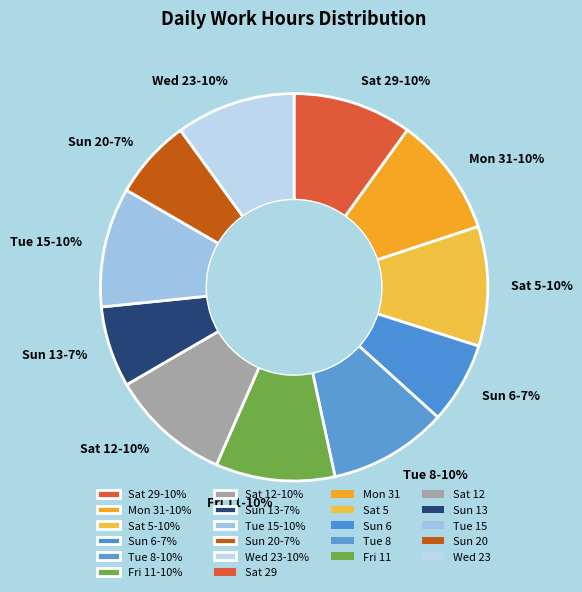

To the nearest percent, what is the average slice percentage?

9%